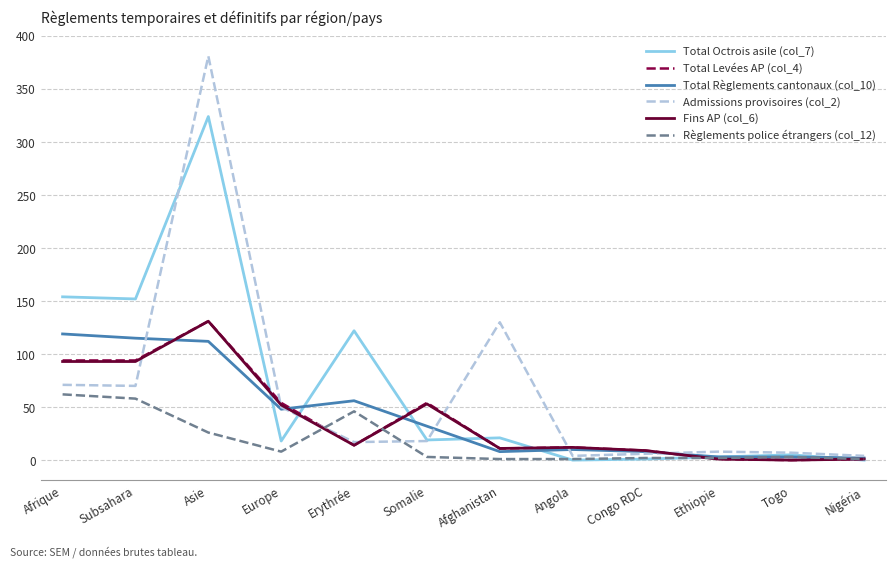

What is the greatest value displayed?

381